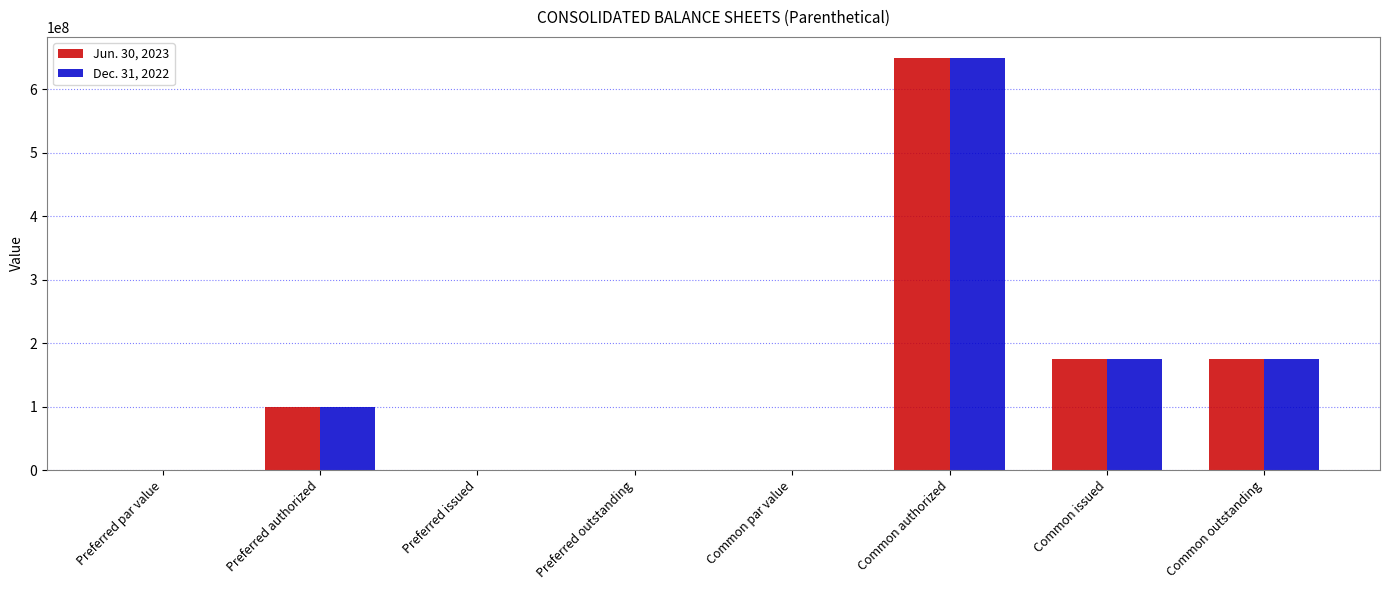

Which category has the highest value across all series?

Common authorized